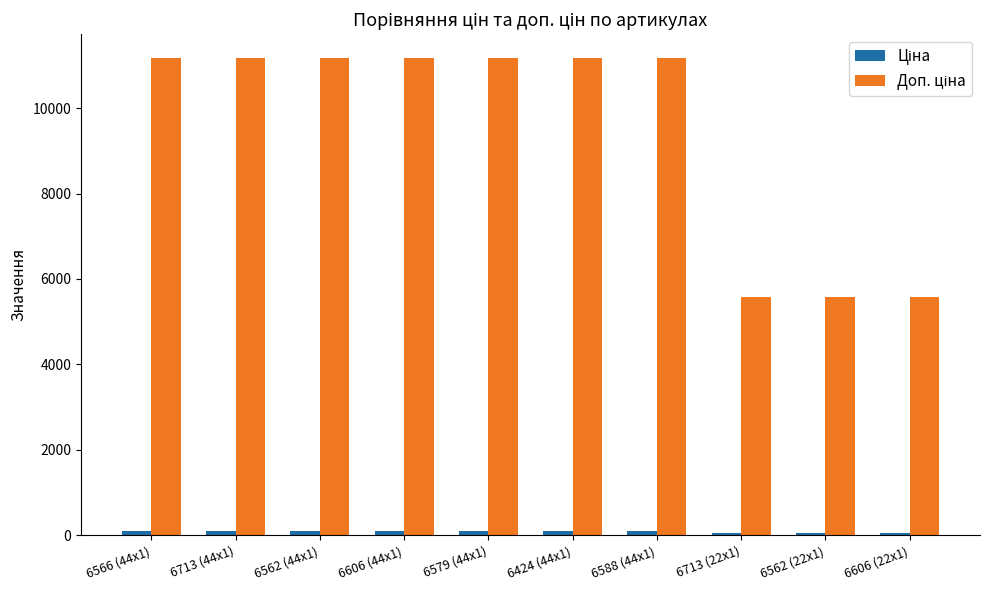

What is the greatest value displayed?

11169.0